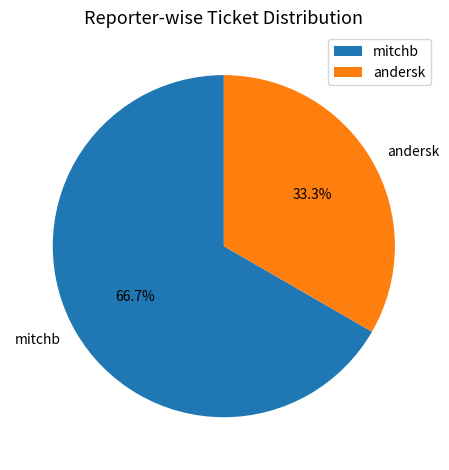

To the nearest percent, what percentage of the pie is mitchb?

67%